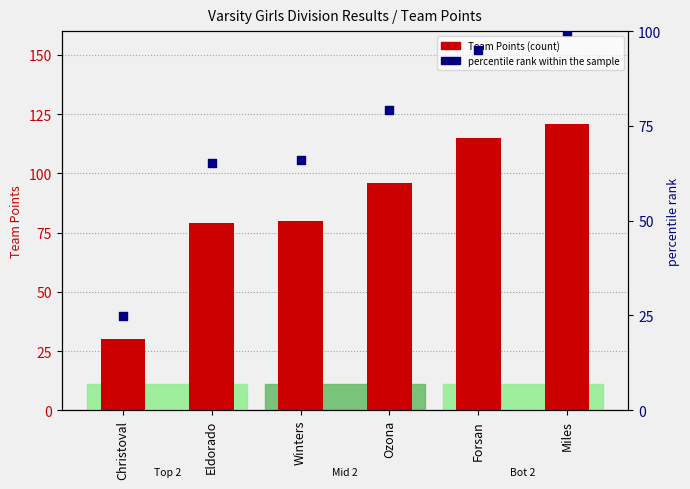

At how many categories does at least one series exceed 60?

5